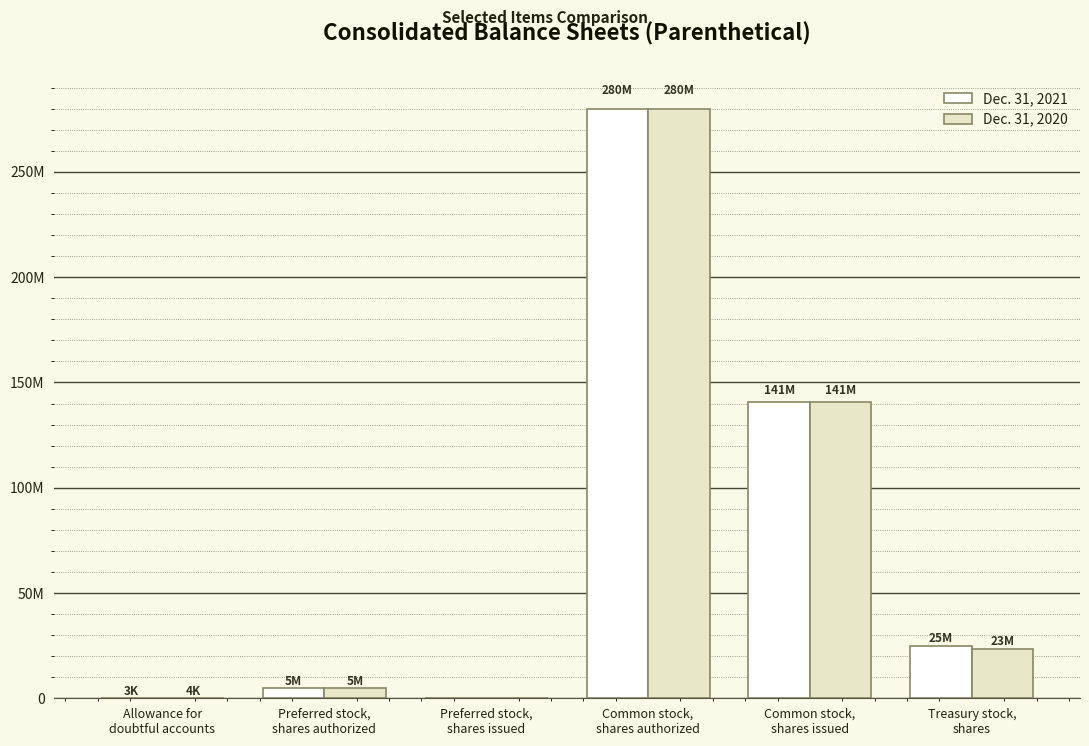

What are all the series names shown in the legend?

Dec. 31, 2021, Dec. 31, 2020